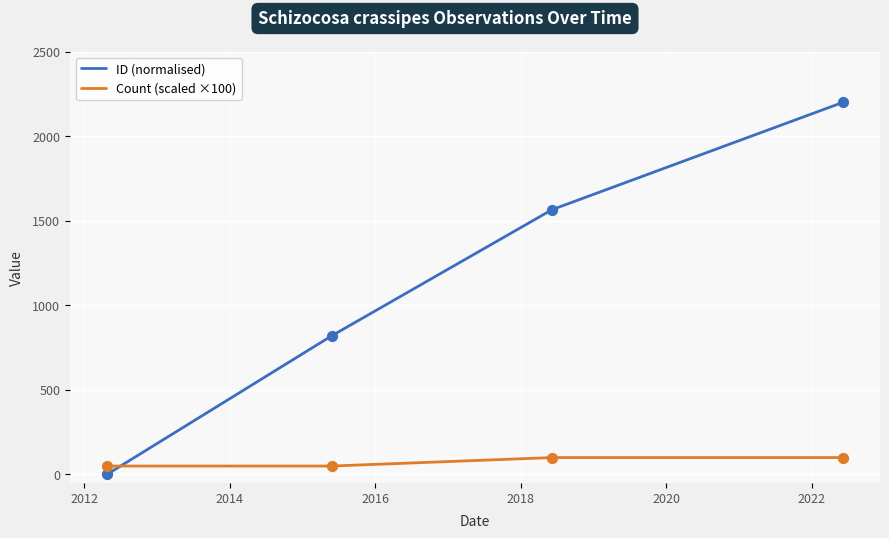

Which series has the largest total across all categories?

ID (normalised)